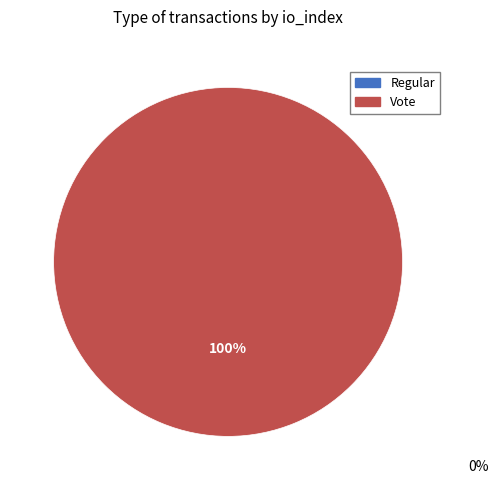

Does any single category account for the majority?

Yes